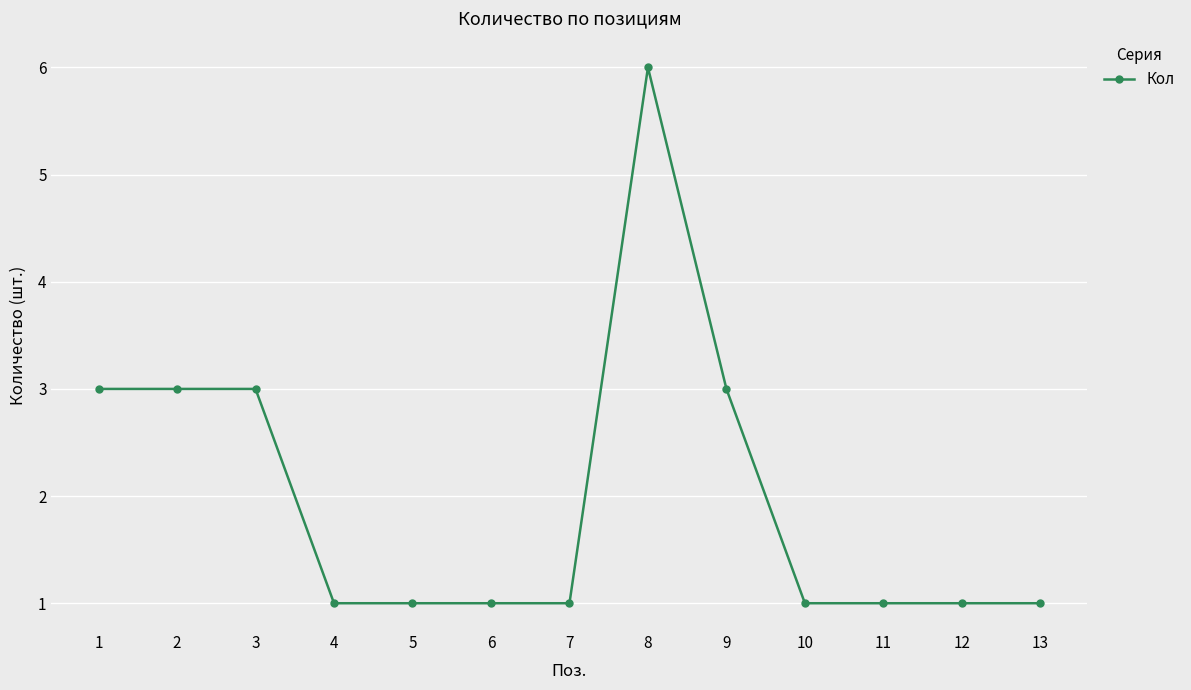

True or false: the data shows 10 at 8.

False